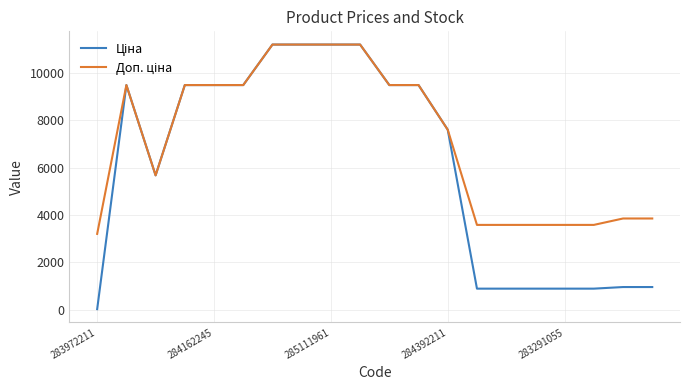

What is the maximum value shown in the chart?

11188.2